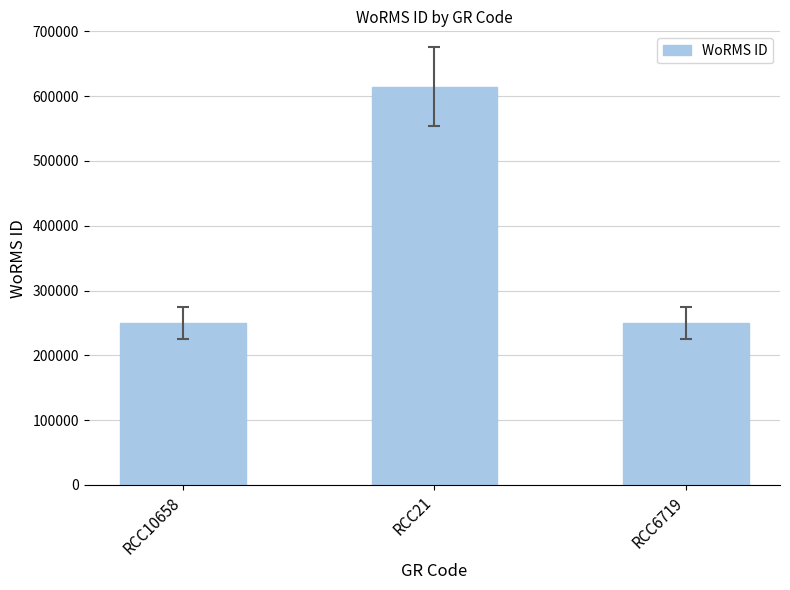

Is it true that the value at RCC6719 is 338413?

False